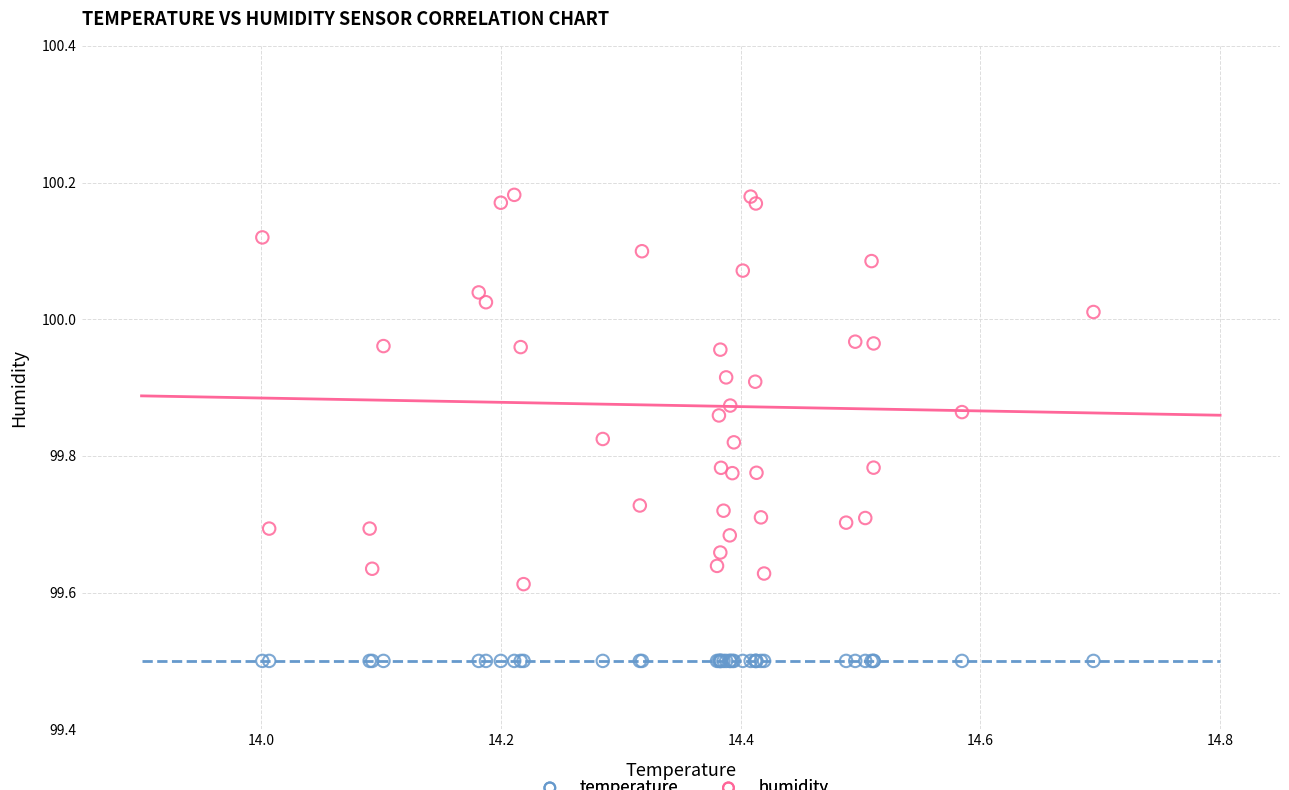

Which series reaches the minimum Y coordinate?

temperature